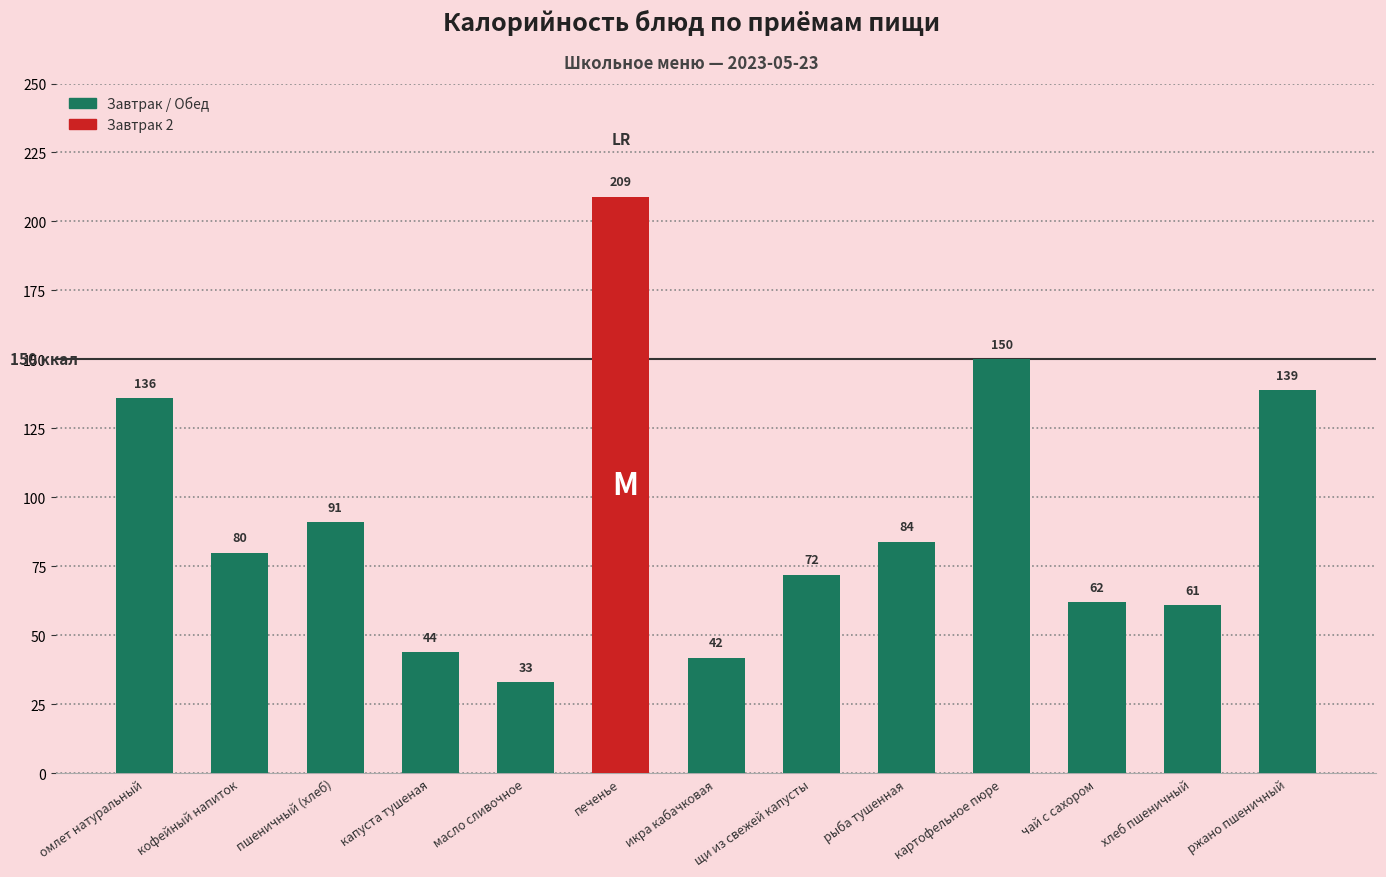

True or false: the data shows 80 at кофейный напиток.

True